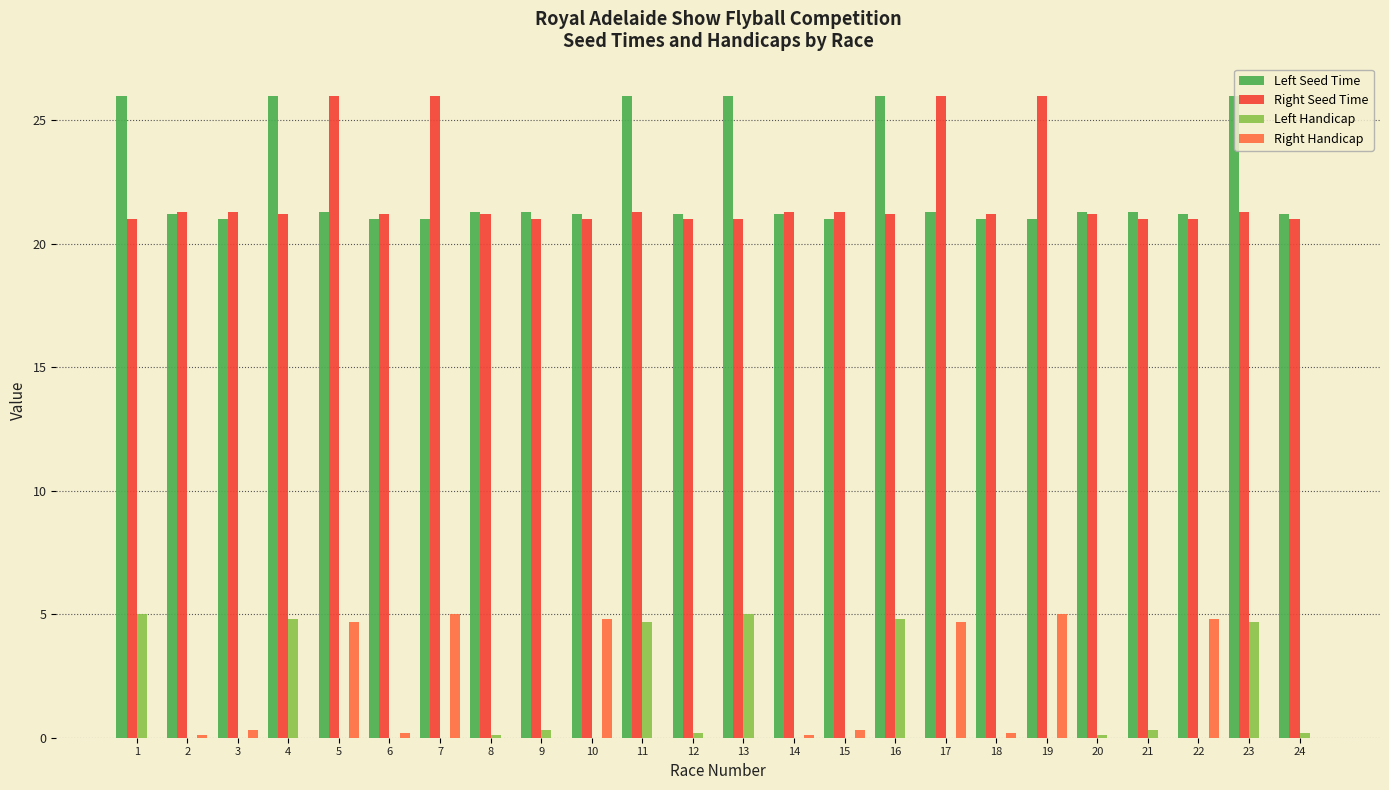

How many categories are shown in the chart?

24